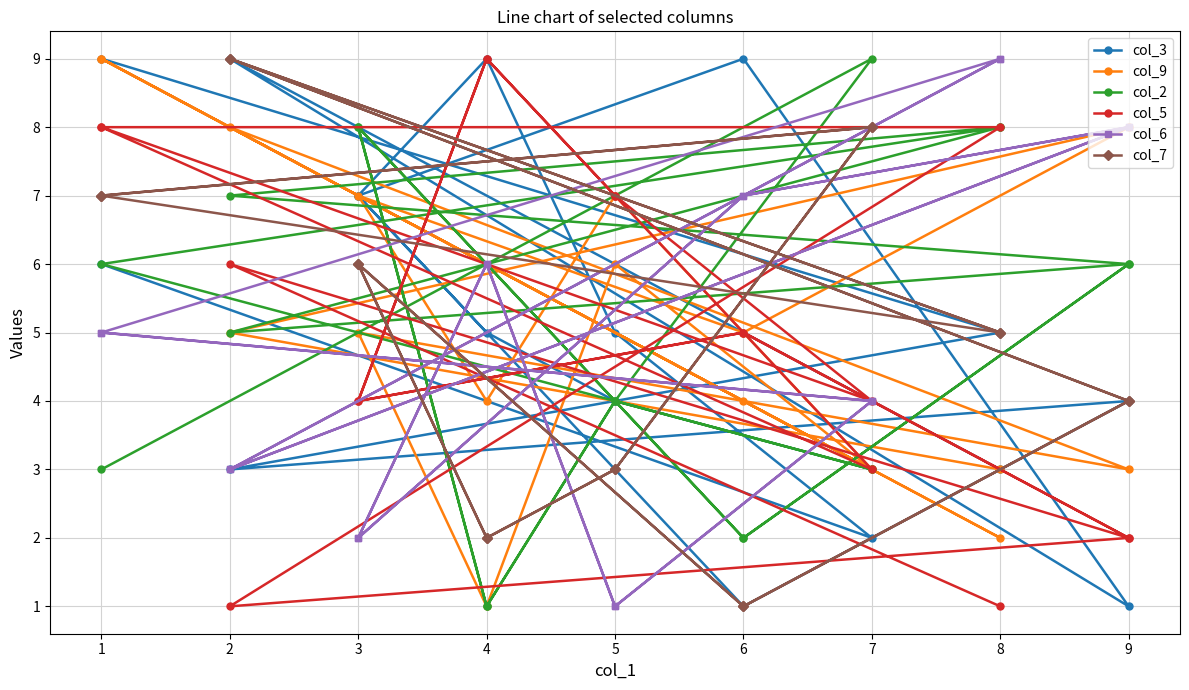

How many times do col_3 and col_7 cross each other?

4